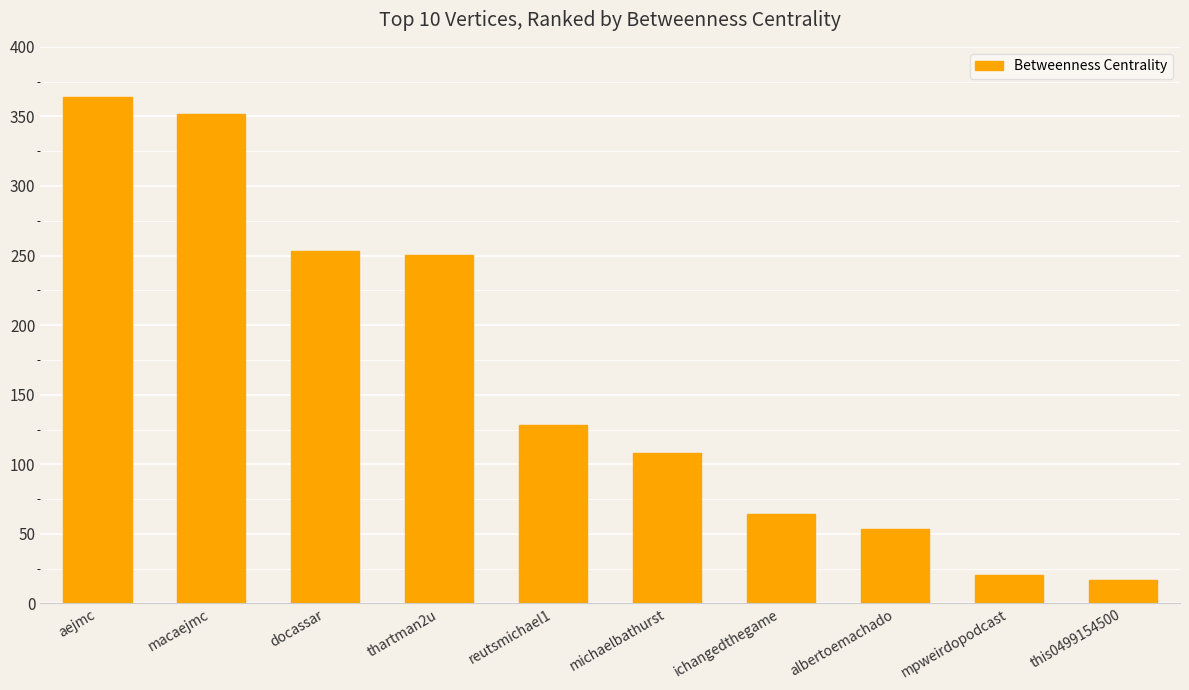

The chart shows a value of 575.1 at macaejmc. True or false?

False